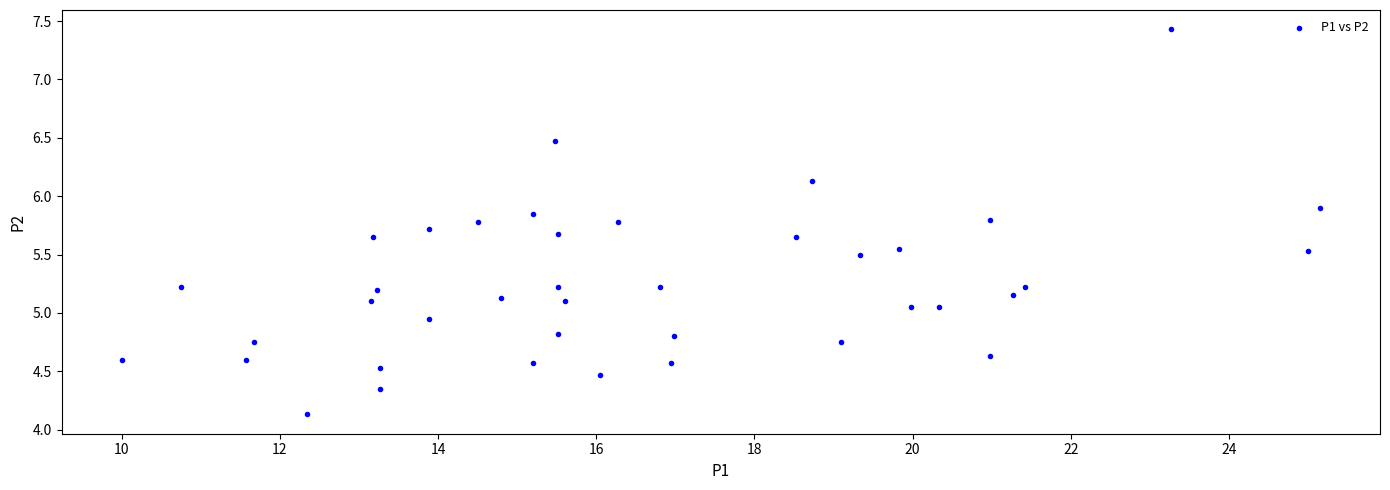

What is the range of Y values (max minus min)?

3.3